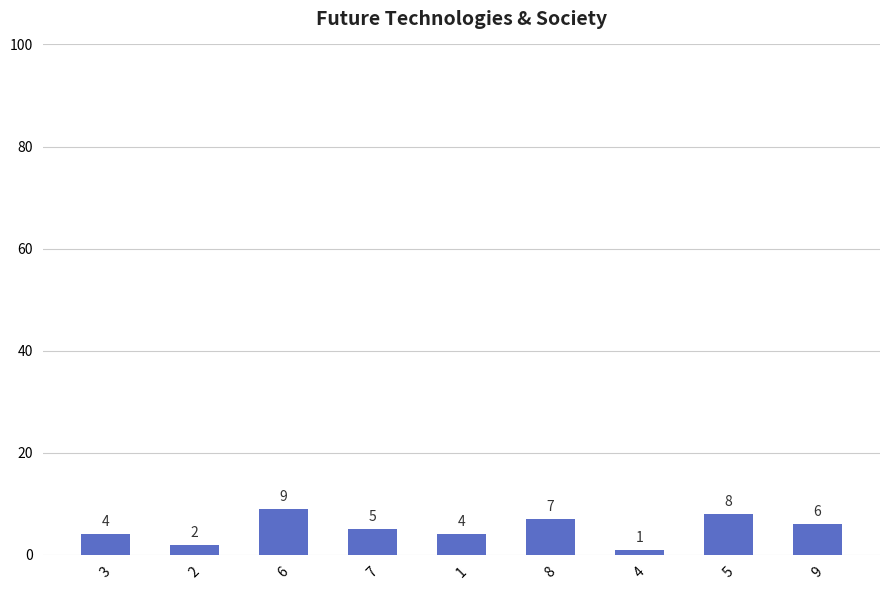

What is the difference between the second highest and second lowest values?

6